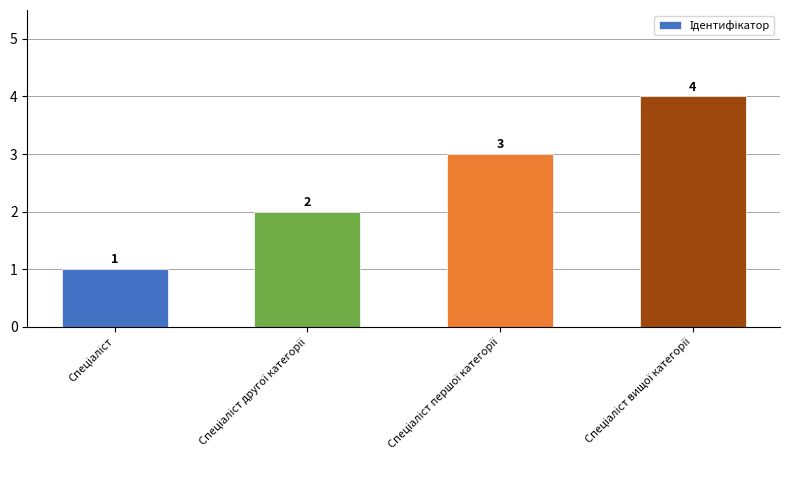

What is the sum of all values?

10